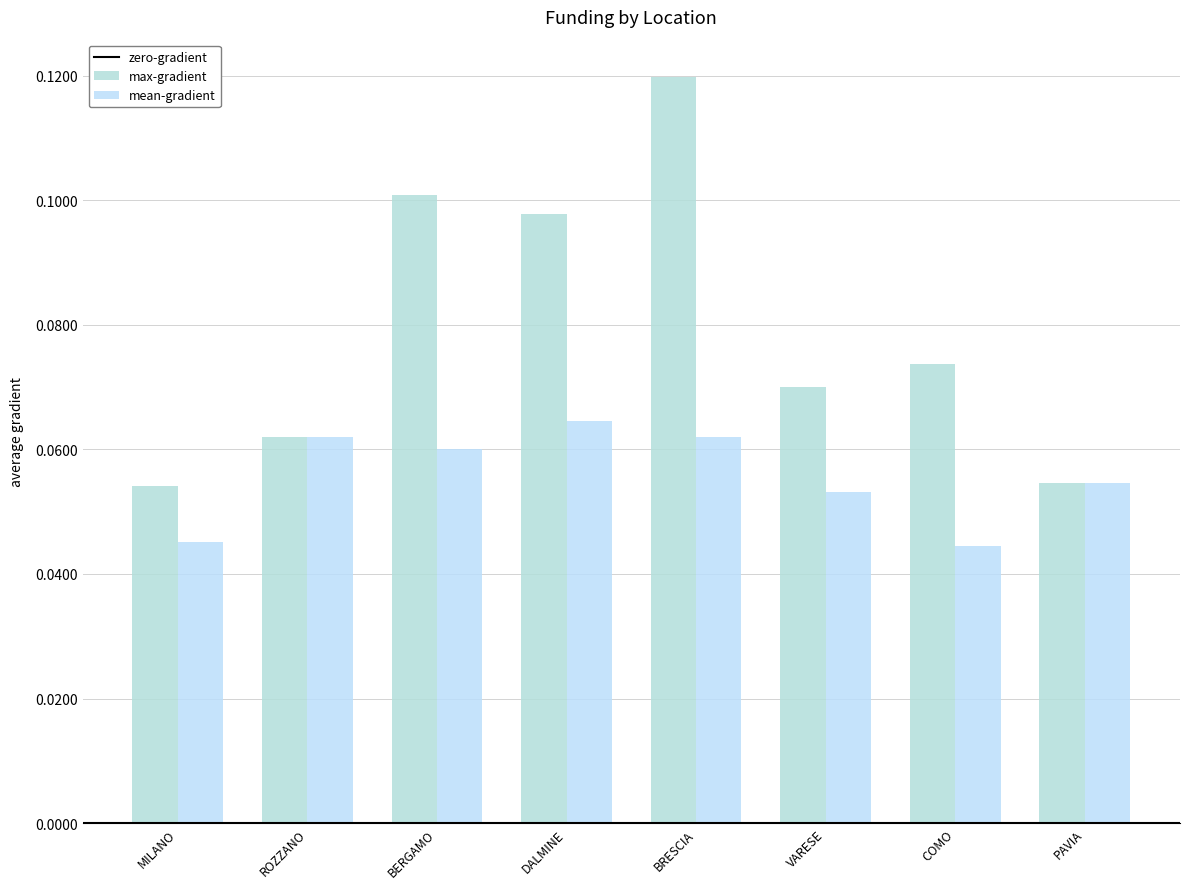

Are the bars horizontal?

No